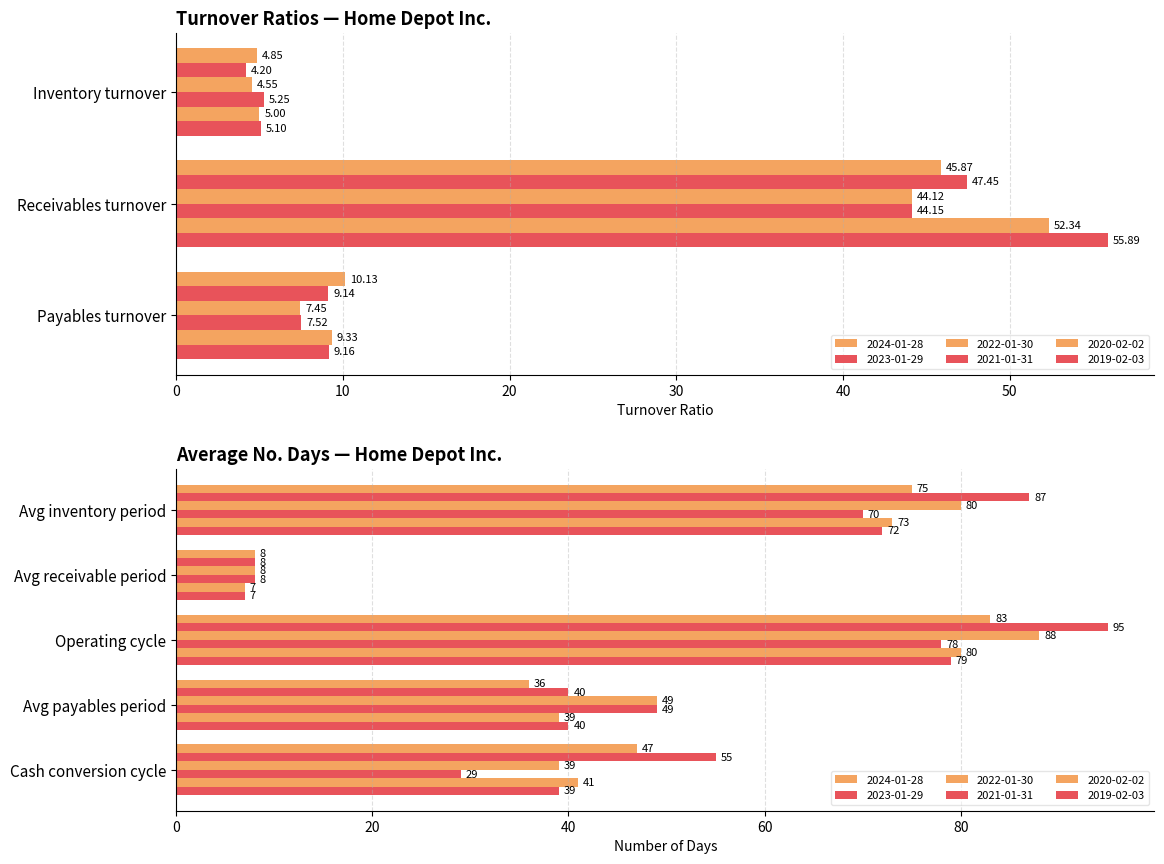

Which series has the widest spread of values?

2023-01-29